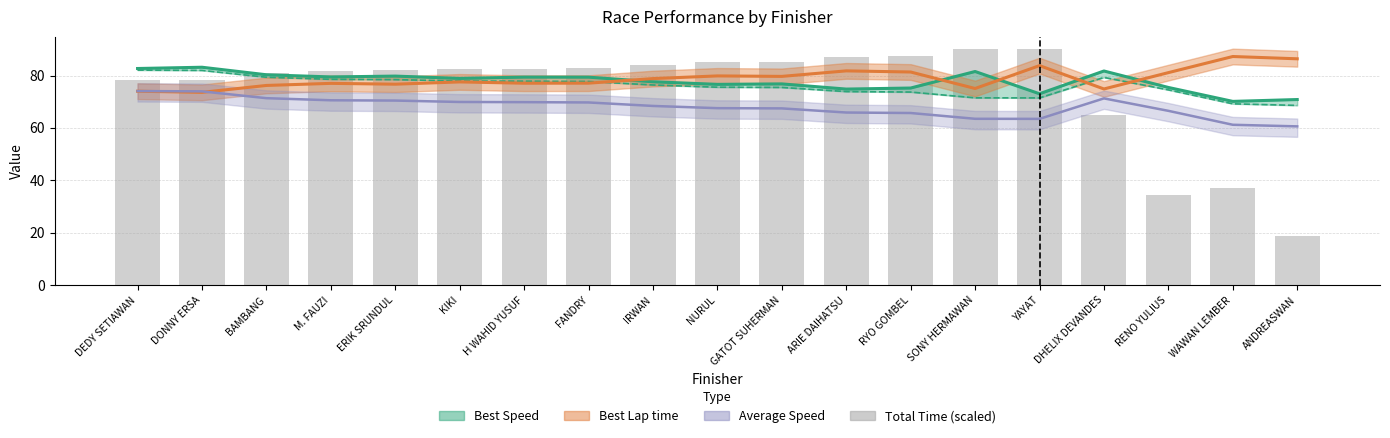

Is it true that the value at ARIE DAIHATSU is 58.1?

False